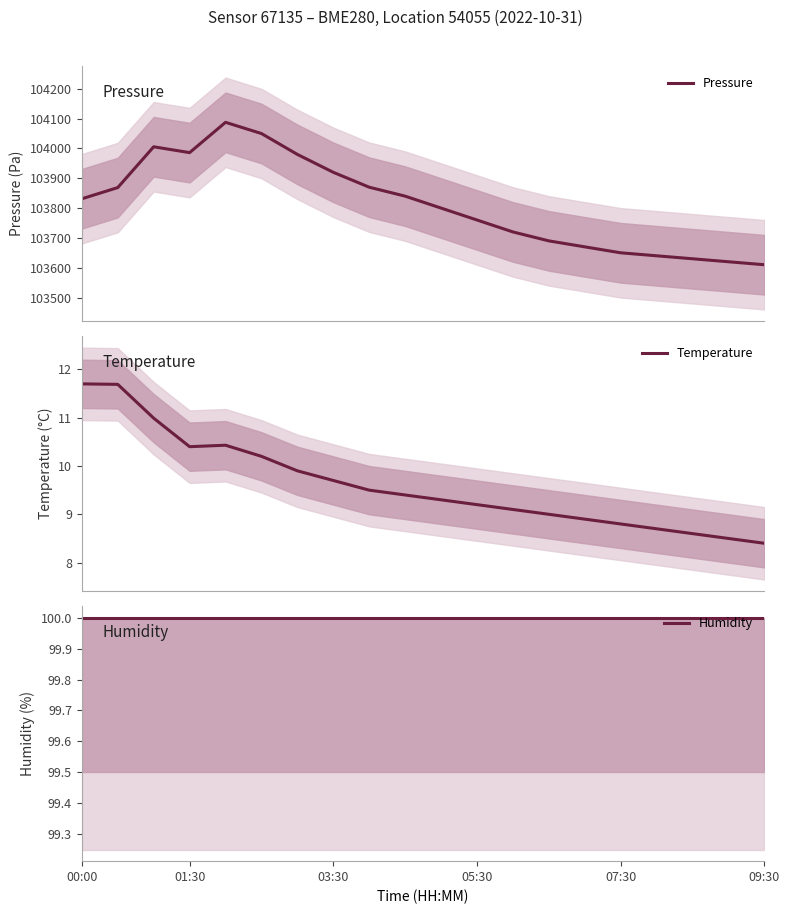

Does the chart have visible grid lines?

No